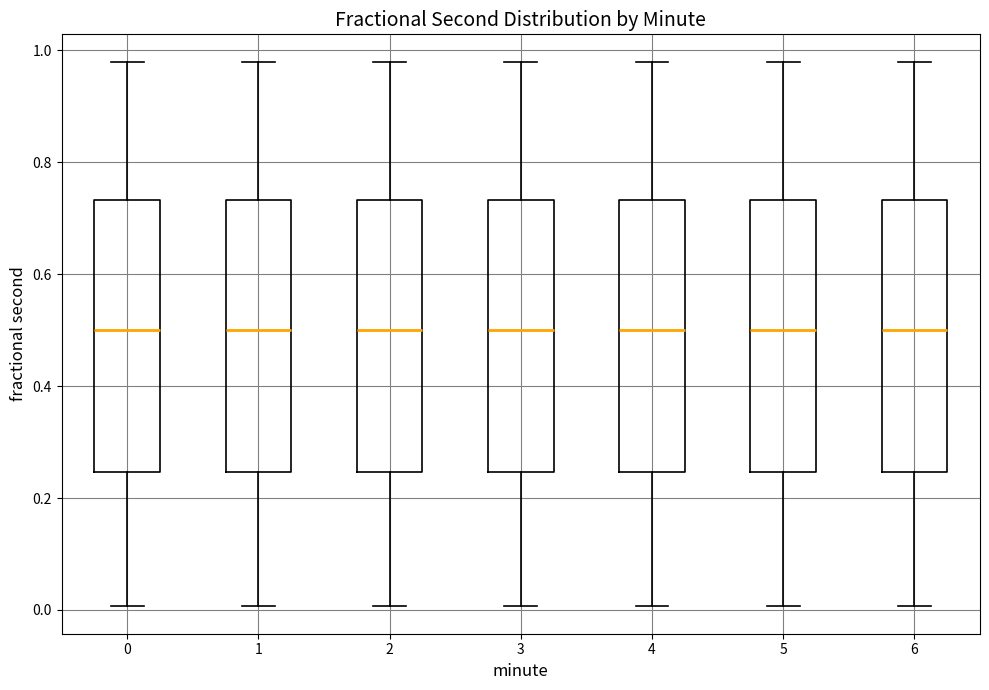

Where does the median line of the box at x = 0 sit on the y-axis? The values are not printed on the chart, so give them approximately, as read against the axis.

0.50